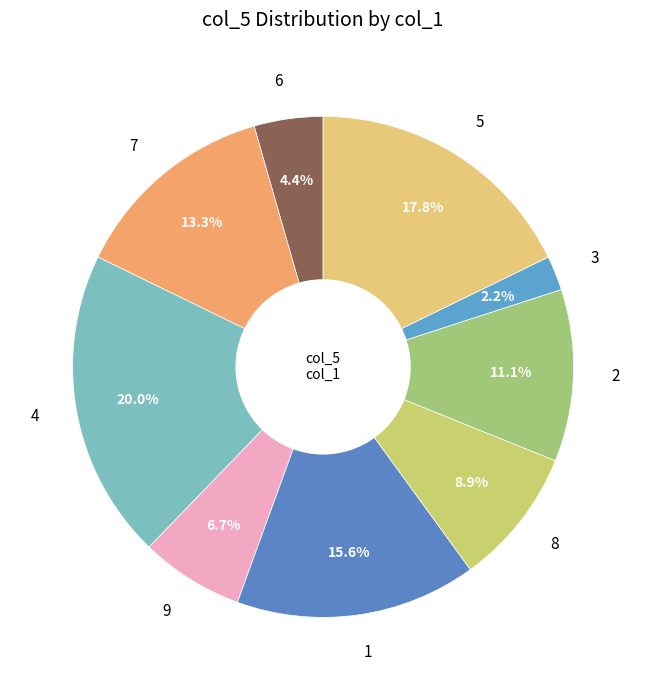

True or false: 7 accounts for 2% of the total.

False